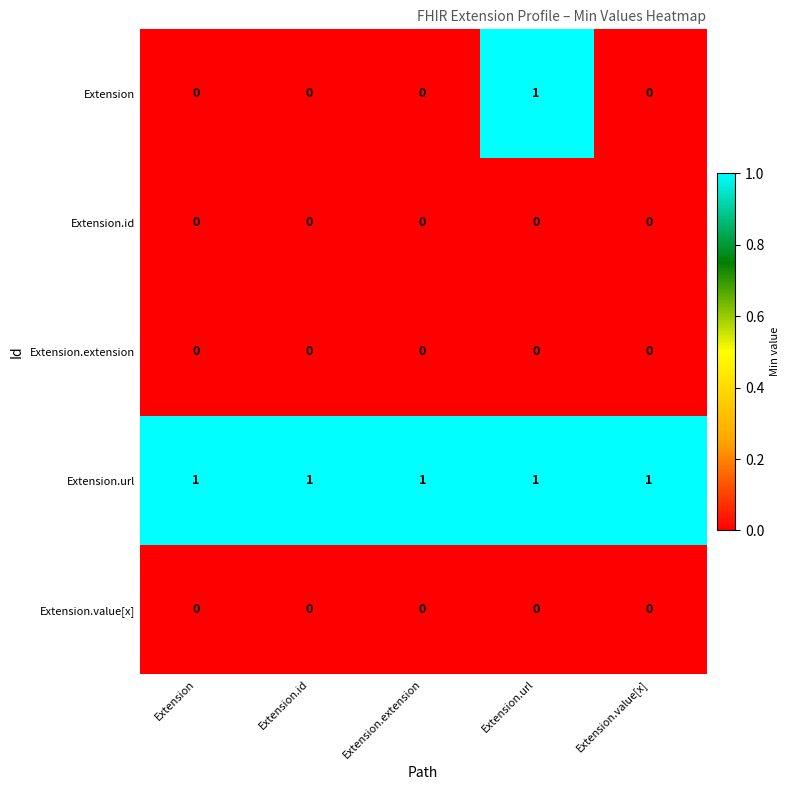

Which series has the widest spread of values?

Extension